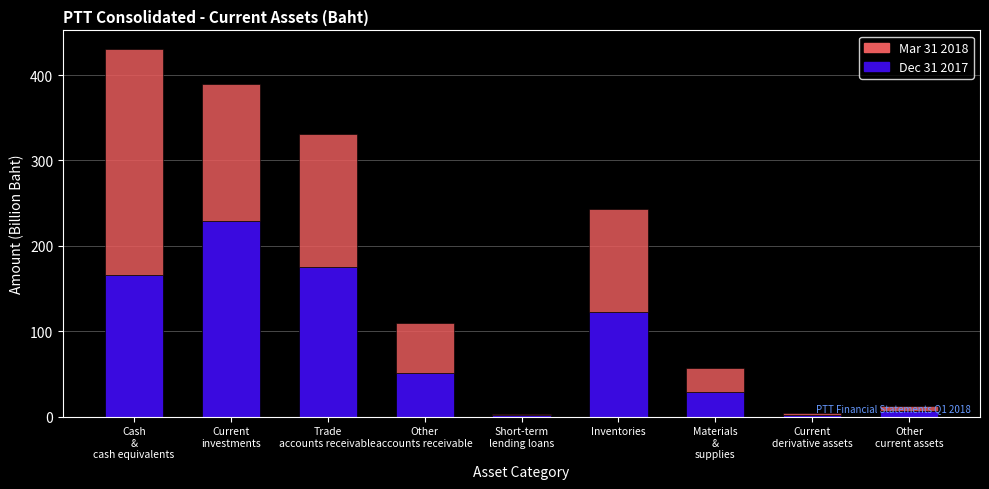

What is the maximum value for Dec 31 2017?

229.7